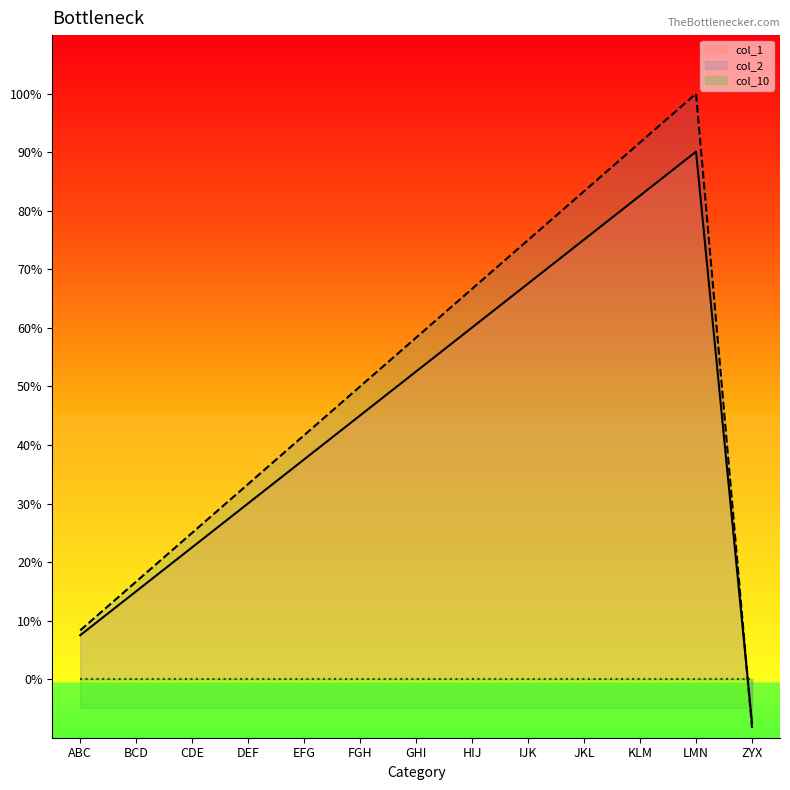

What is the smallest value displayed?

-8.3